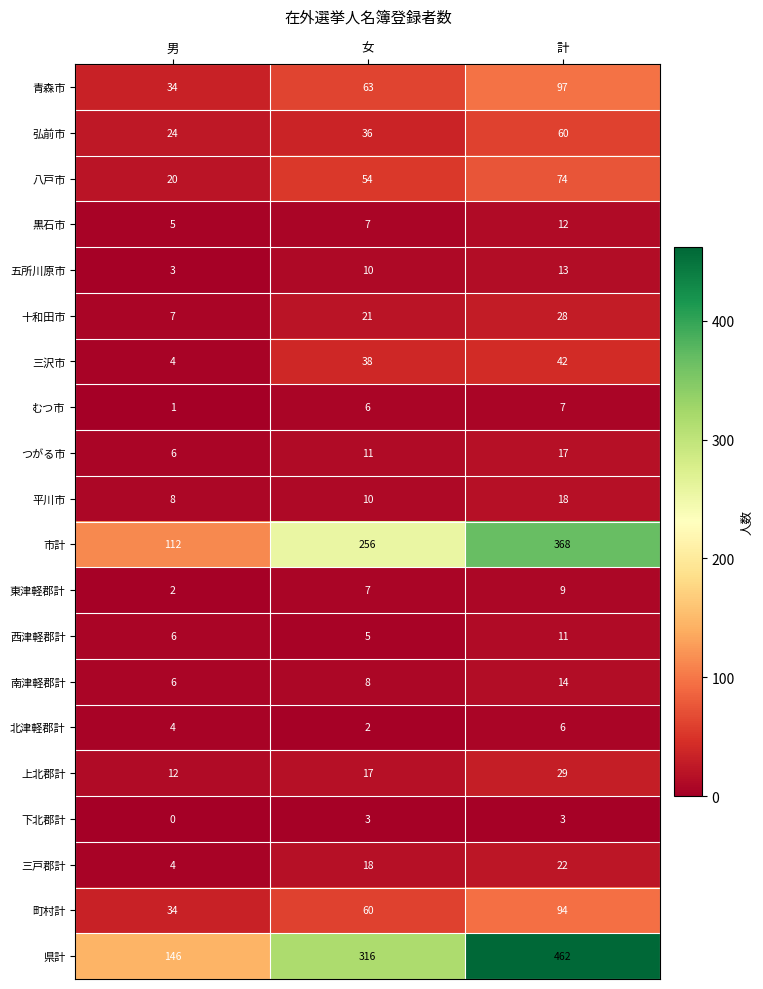

What is the spread (max minus min) of values at 計?

459